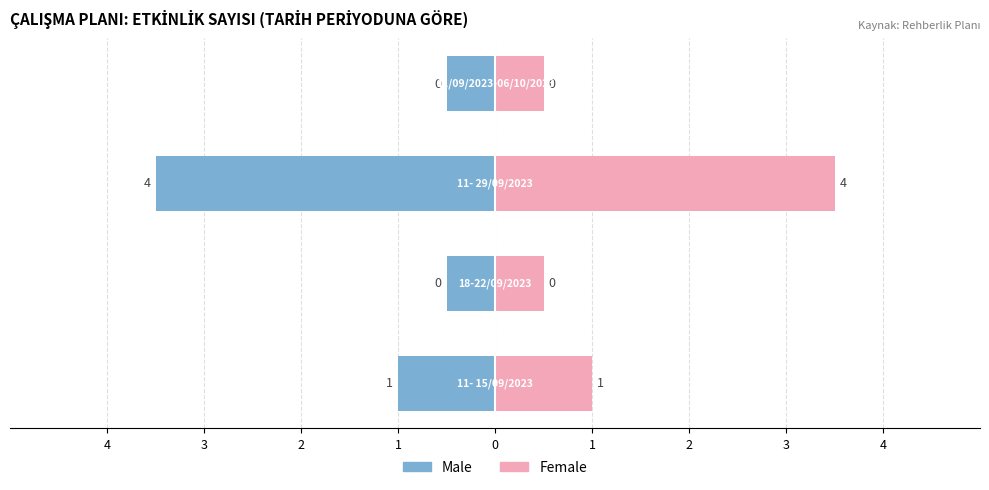

True or false: Male has a value of -3.5 at 2.

True